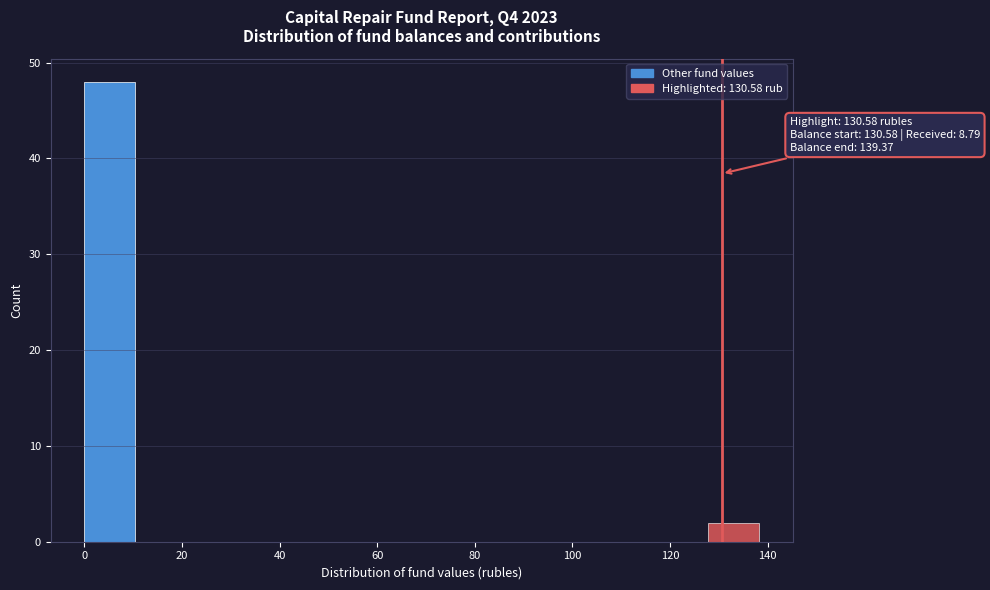

Over which range of the x-axis is the bar tallest?

0 to 12